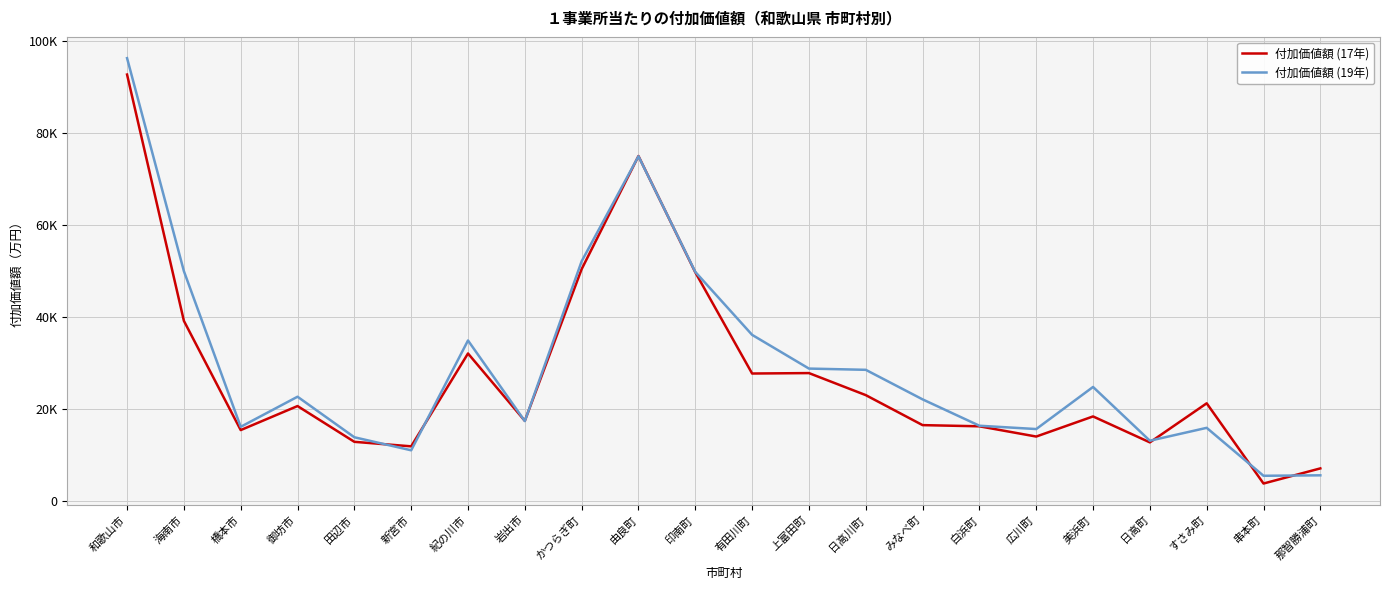

Rank the series by their average value, from highest to lowest.

付加価値額 (19年), 付加価値額 (17年)